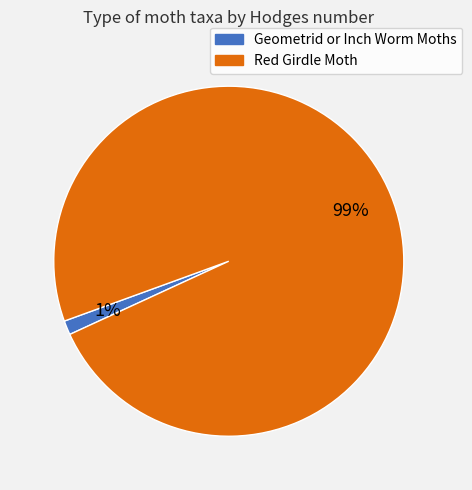

Rank the categories by value from highest to lowest.

Red Girdle Moth, Geometrid or Inch Worm Moths